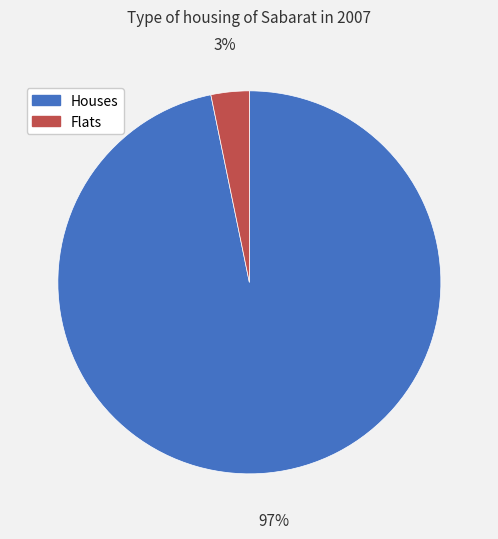

To the nearest percent, what is the difference between the largest and smallest slice percentages?

94%